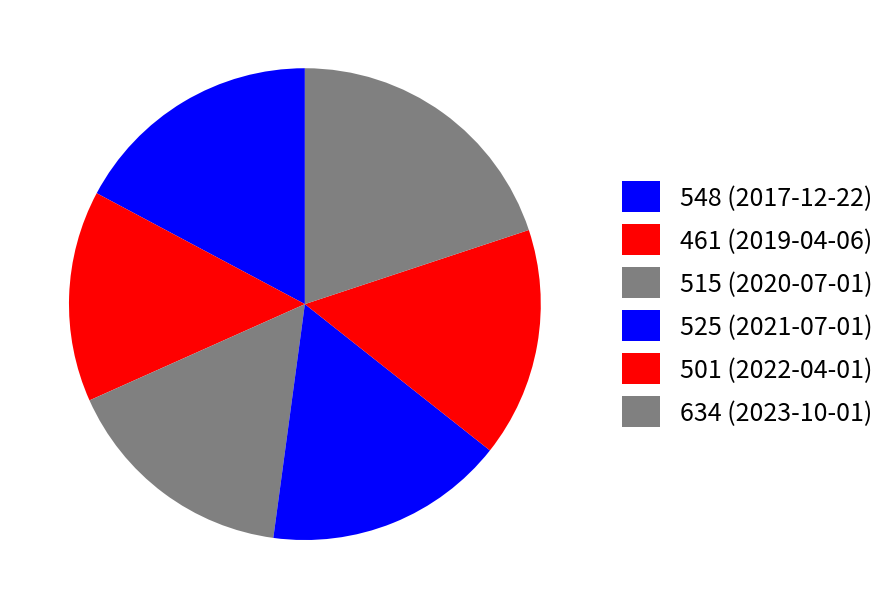

What percentage is the 515 (2020-07-01) slice, to the nearest percent?

16%